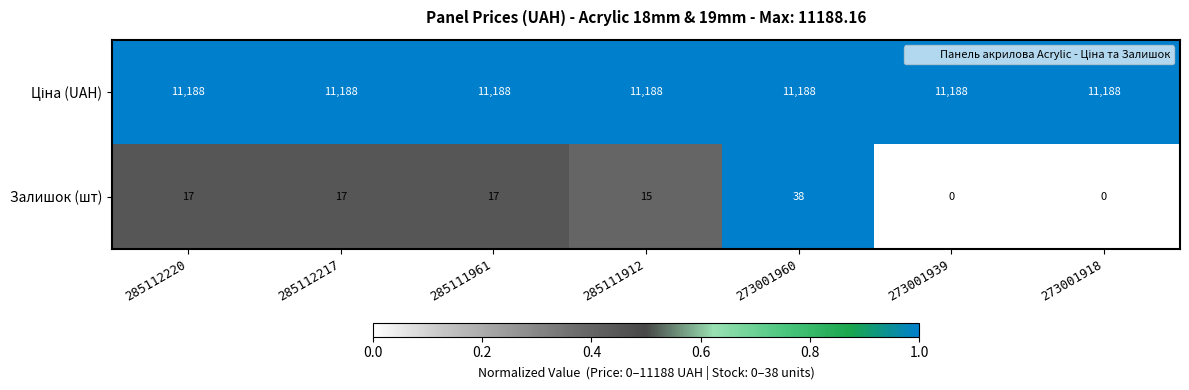

What is the difference between the maximum and minimum values in the Залишок (шт) series?

38